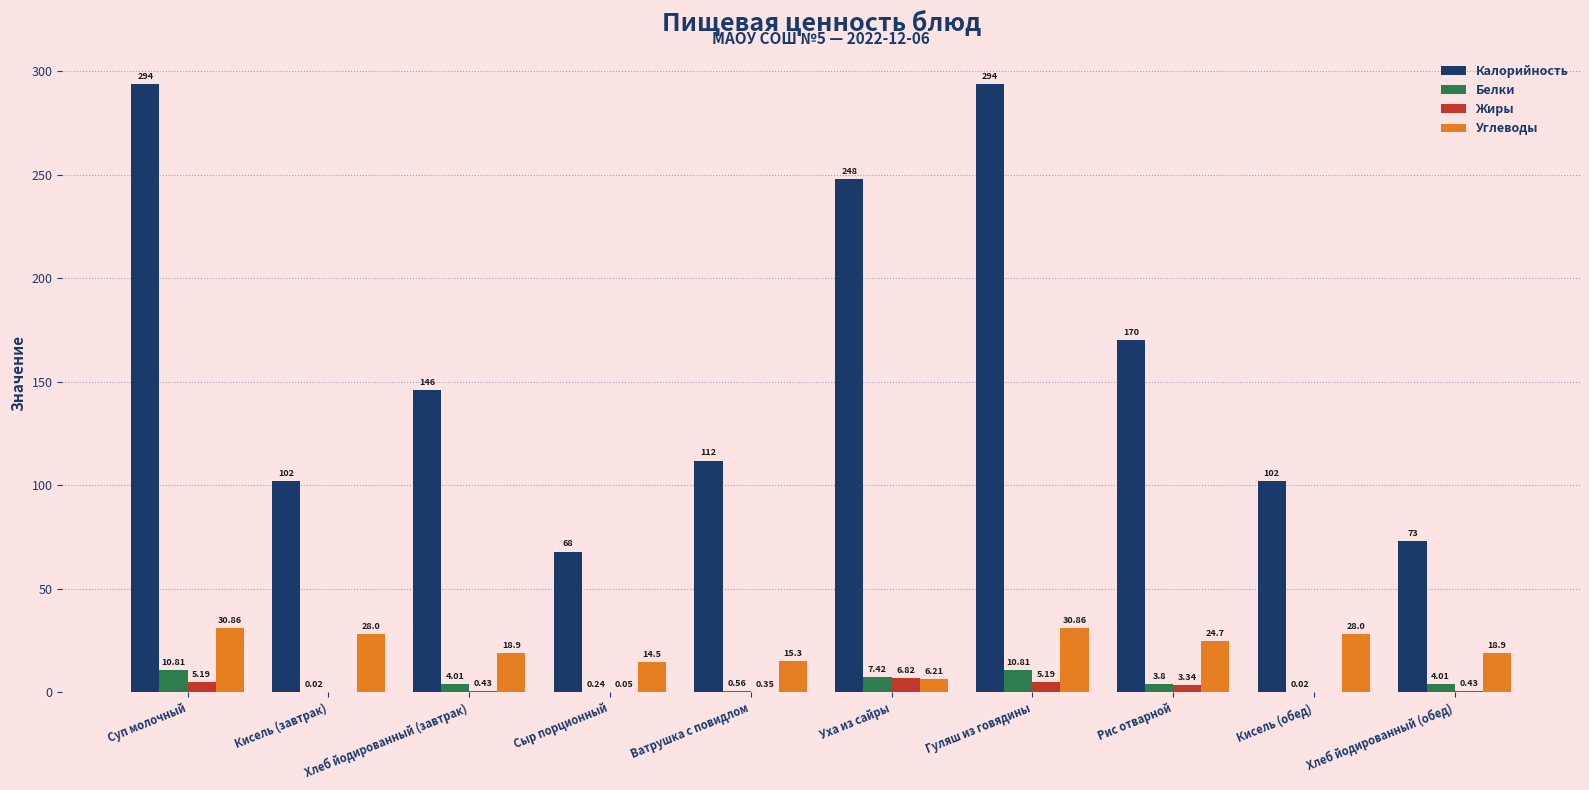

Which series has the largest total across all categories?

Калорийность